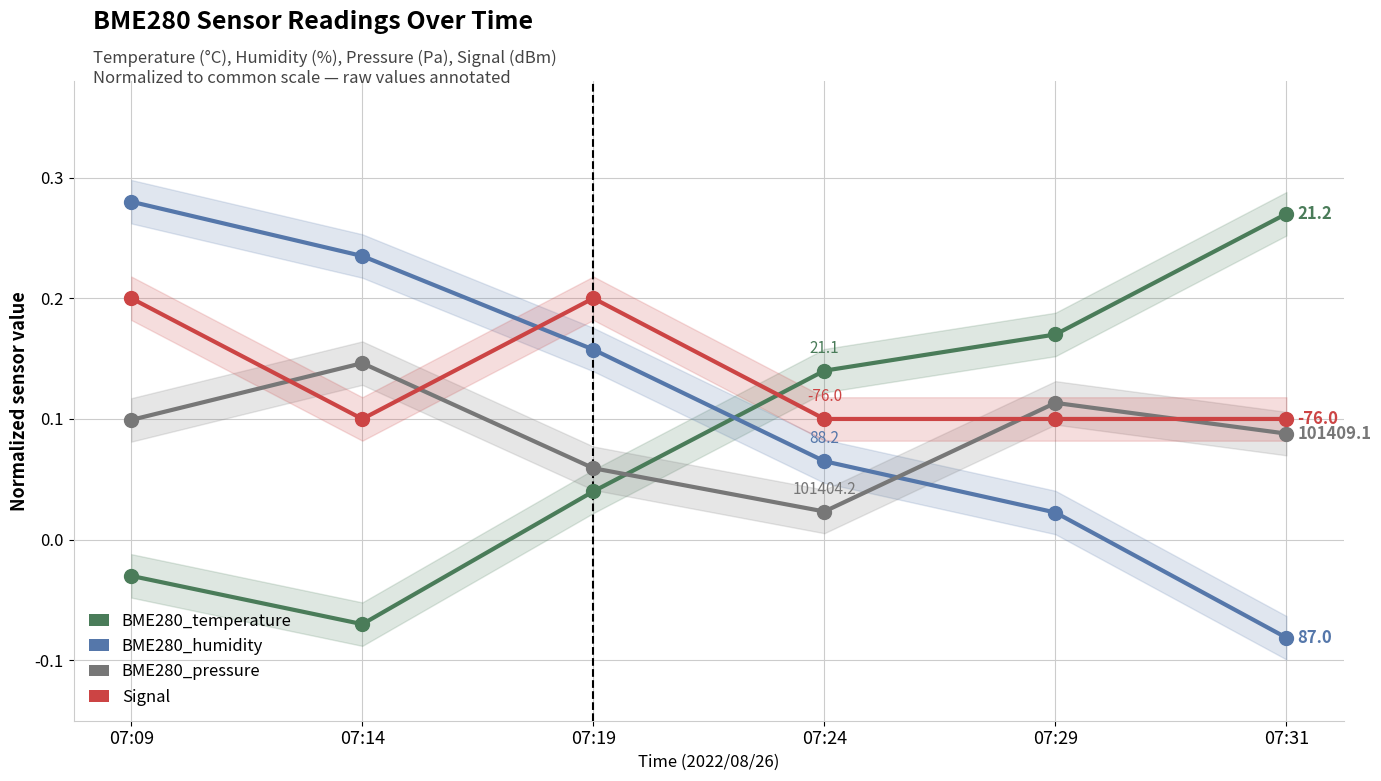

Reading right to left, extract all data points from this chart.

BME280_temperature: 07:31=0.3	07:29=0.2	07:24=0.1	07:19=0.0	07:14=-0.1	07:09=-0.0
BME280_humidity: 07:31=-0.1	07:29=0.0	07:24=0.1	07:19=0.2	07:14=0.2	07:09=0.3
BME280_pressure: 07:31=0.1	07:29=0.1	07:24=0.0	07:19=0.1	07:14=0.1	07:09=0.1
Signal: 07:31=0.1	07:29=0.1	07:24=0.1	07:19=0.2	07:14=0.1	07:09=0.2